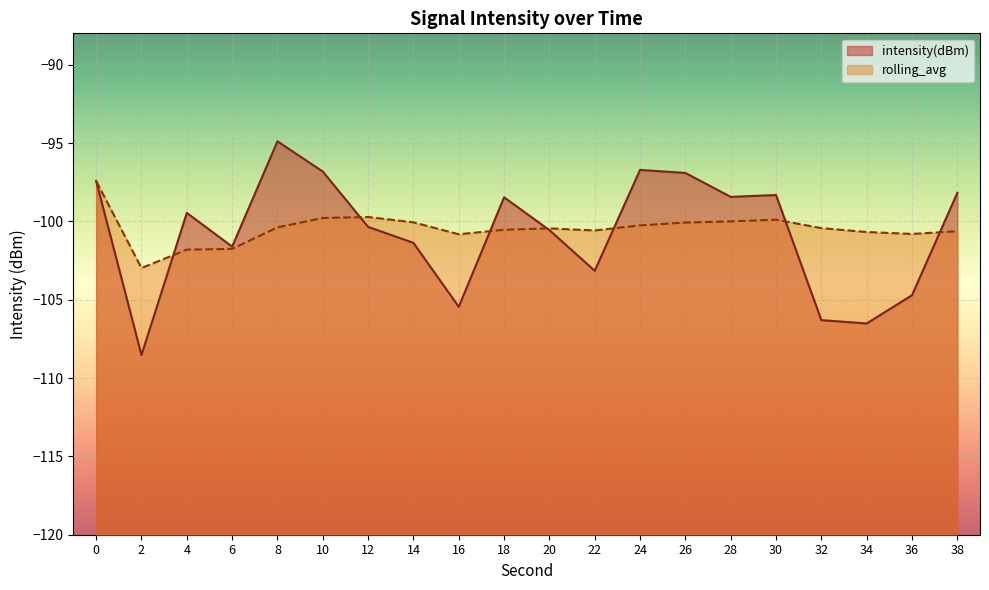

Reading left to right, extract all data points from this chart.

intensity(dBm): -97.4	-108.5	-99.5	-101.6	-94.9	-96.8	-100.4	-101.4	-105.5	-98.5	-100.6	-103.2	-96.7	-96.9	-98.4	-98.3	-106.3	-106.5	-104.7	-98.2
rolling_avg: -97.4	-103.0	-101.8	-101.8	-100.4	-99.8	-99.7	-100.1	-100.8	-100.5	-100.4	-100.6	-100.3	-100.1	-100.0	-99.9	-100.4	-100.7	-100.8	-100.6